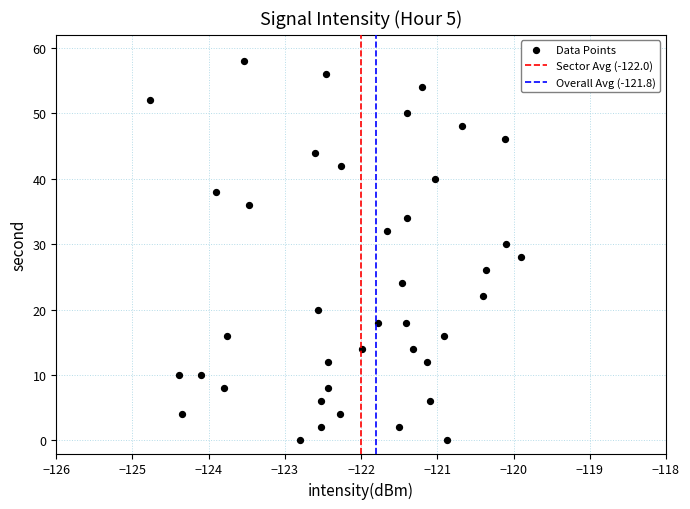

What is the range of Y values (max minus min)?

58